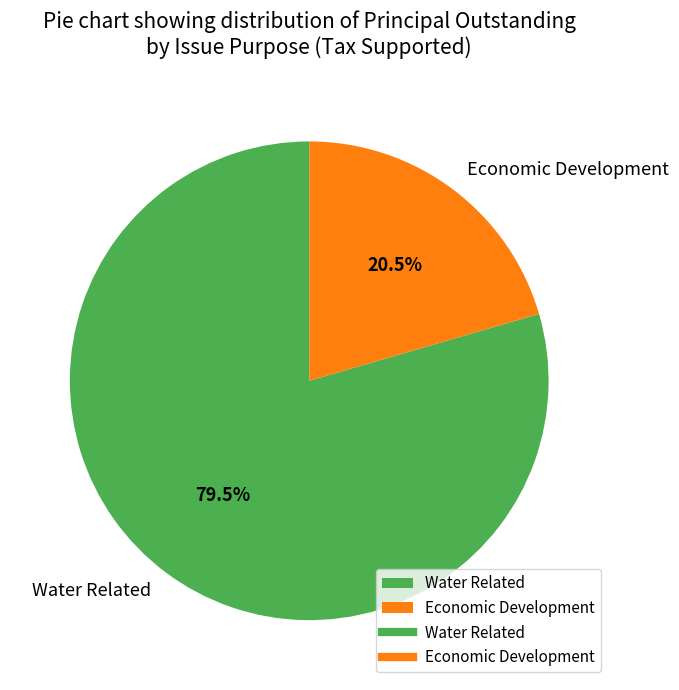

Which slice is the smallest?

Economic Development